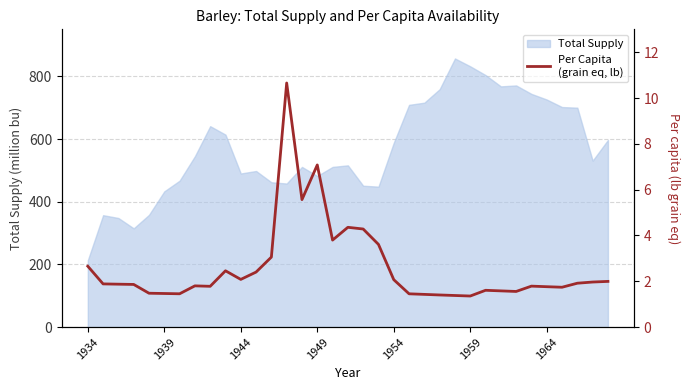

What is the highest value of the Total Supply series?

857